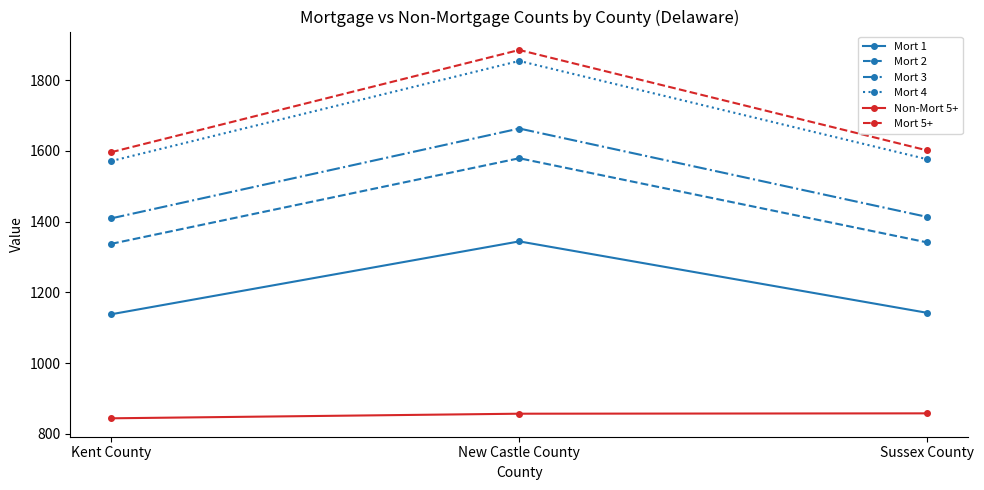

What is the spread (max minus min) of values at New Castle County?

1028